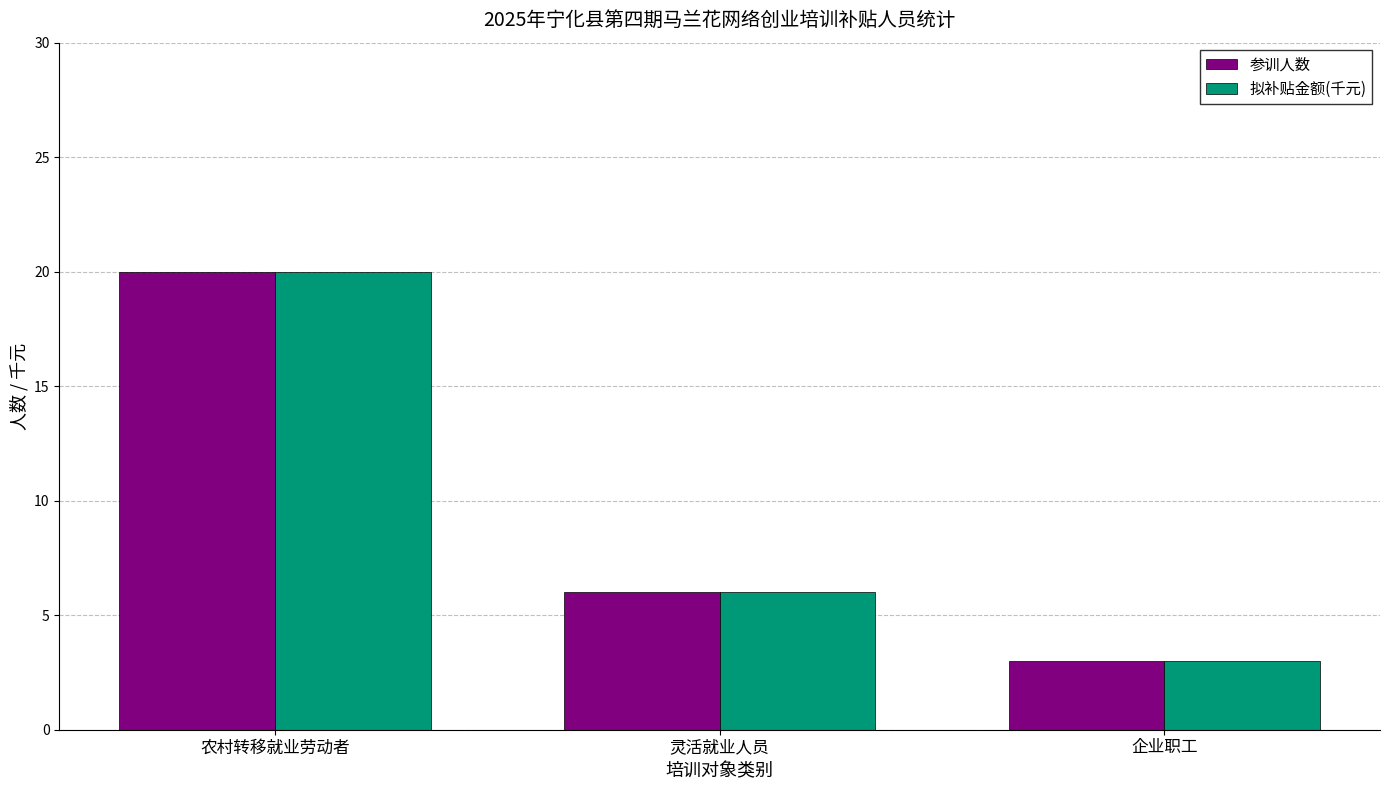

Count the number of data series in this chart.

2